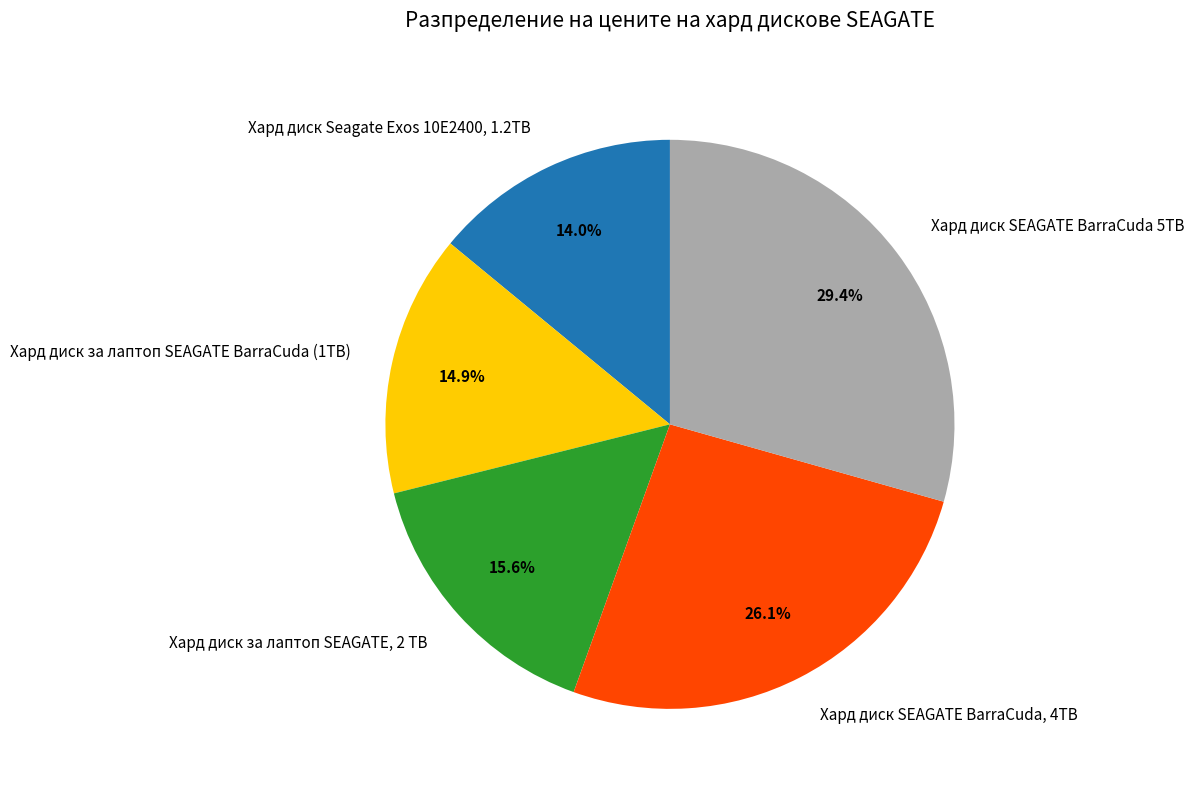

What portion of the pie excludes Хард диск Seagate Exos 10E2400, 1.2TB?

86.0%